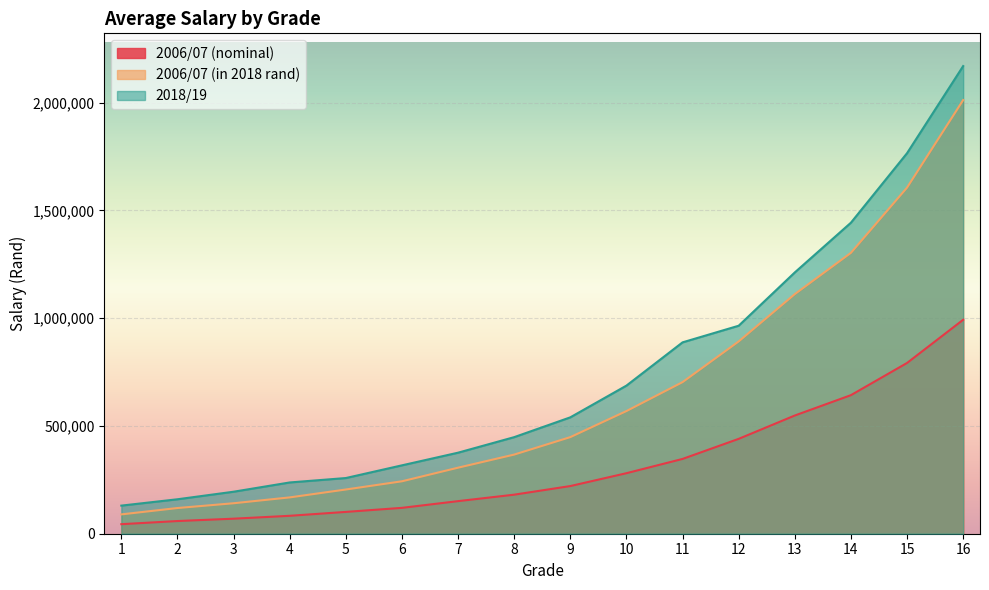

How many values in the 2018/19 series are below 539935?

8